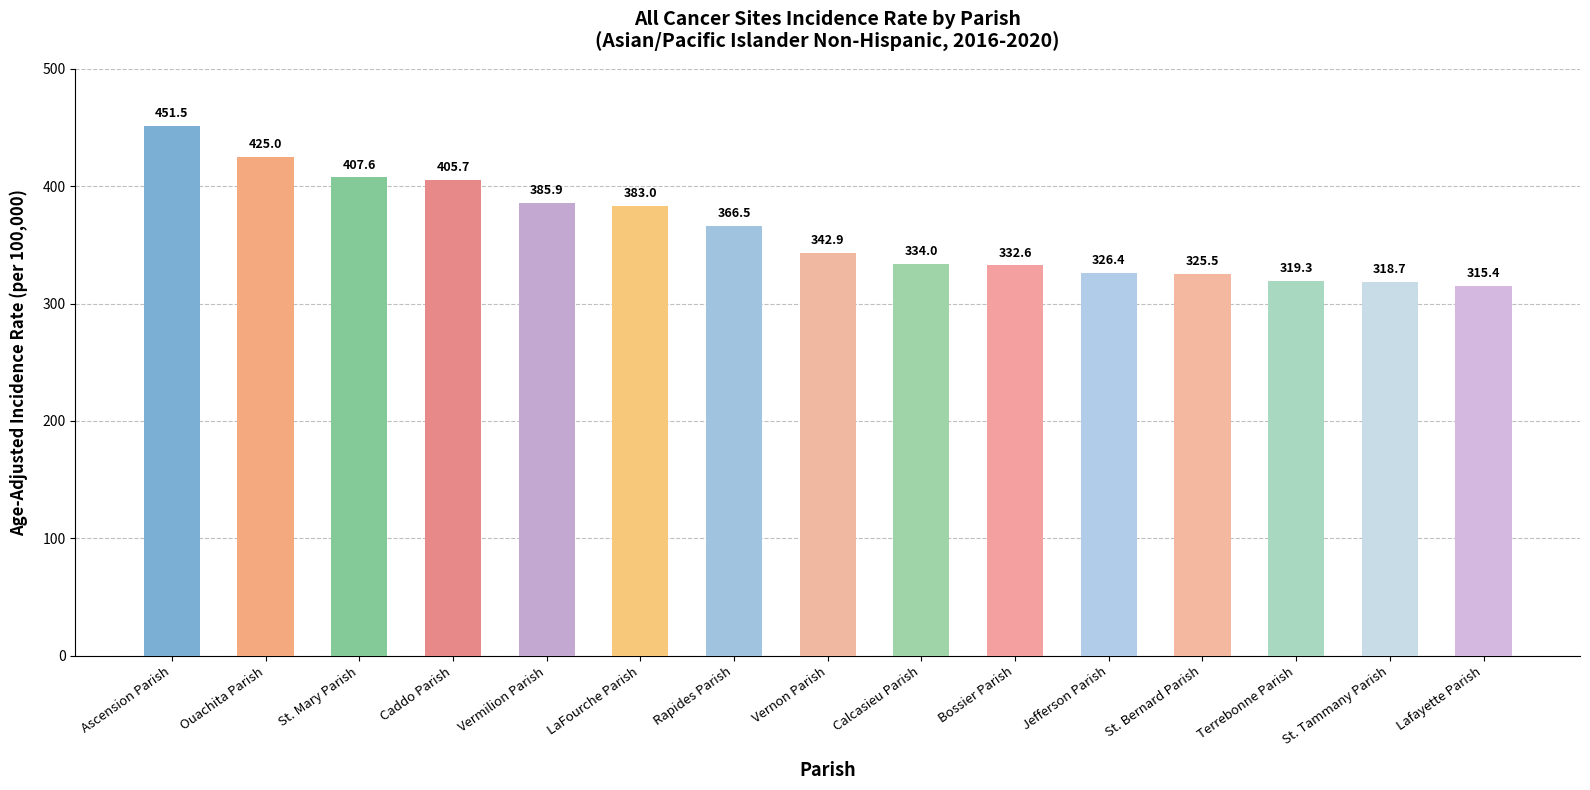

Read the value at Lafayette Parish.

315.4